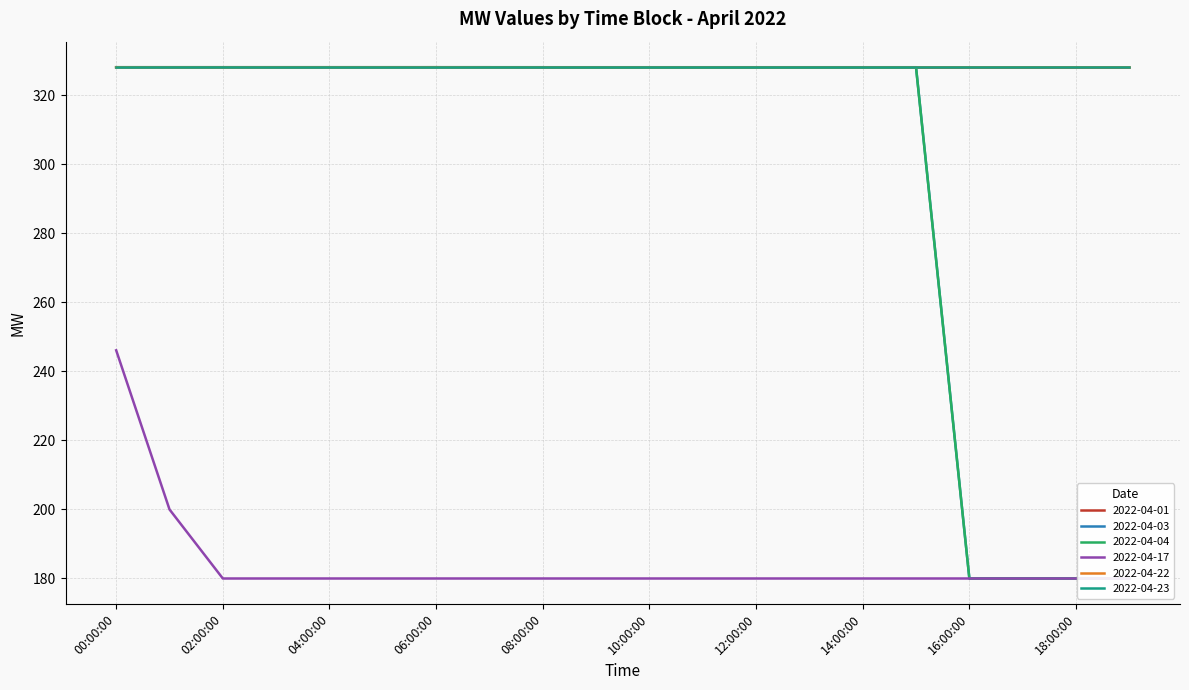

True or false: 2022-04-03 and 2022-04-17 cross at least once.

False